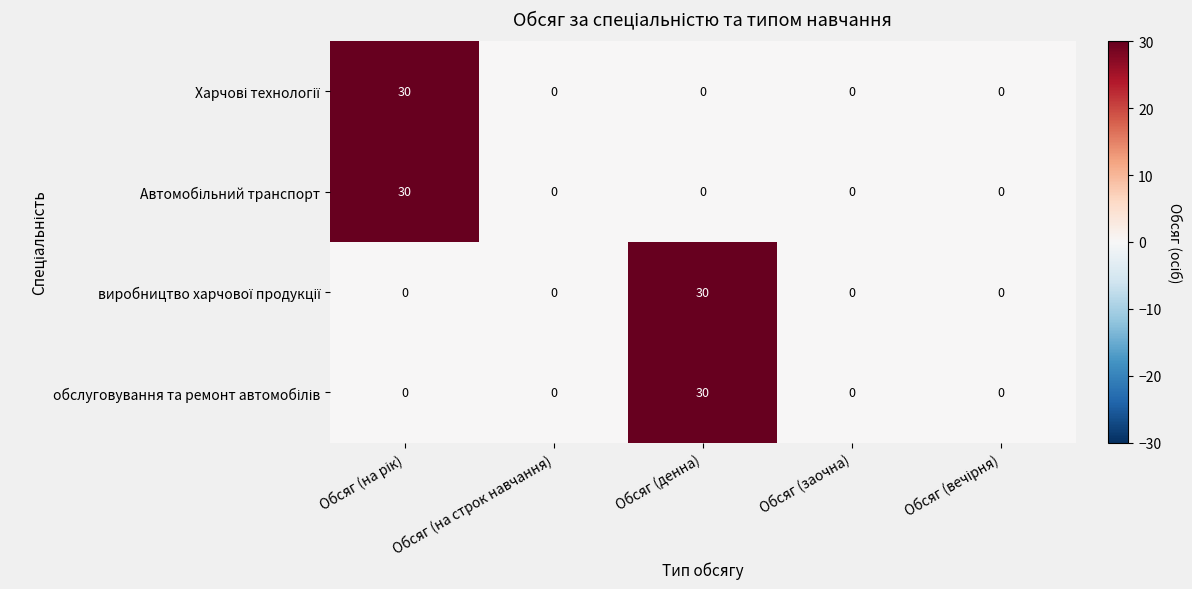

At how many categories does at least one series exceed 25?

2